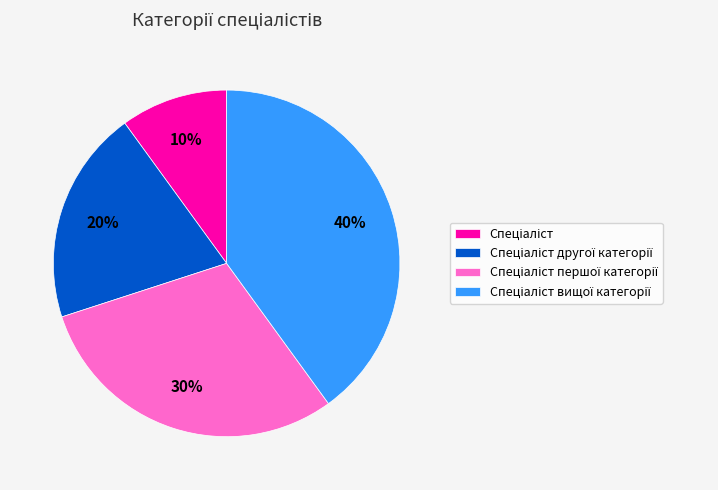

Is there any slice that represents more than half of the pie?

No